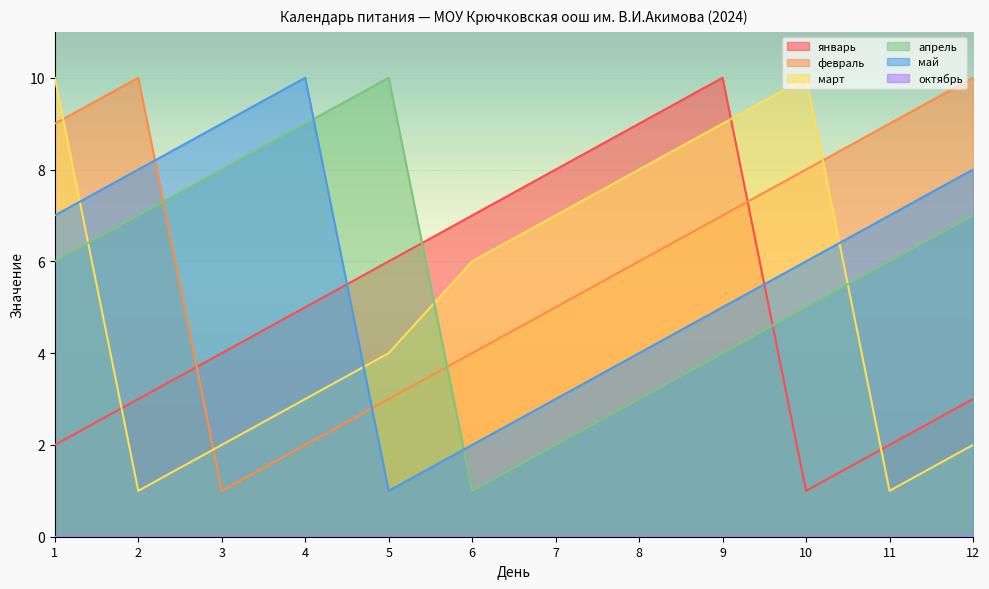

True or false: февраль and январь intersect in this chart.

True